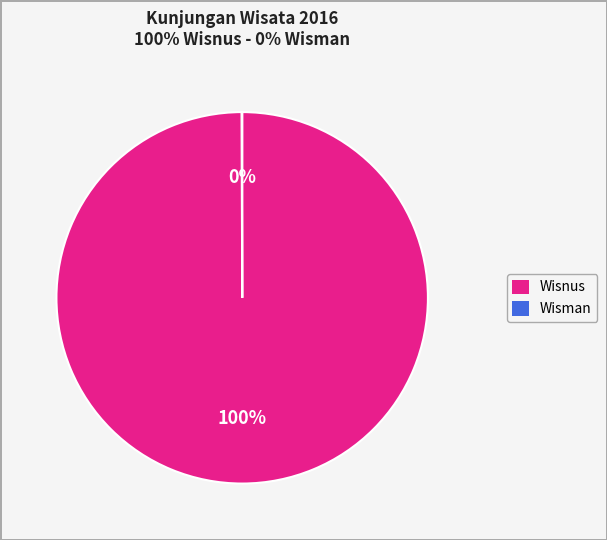

Which slice represents more than half of the pie?

Wisnus